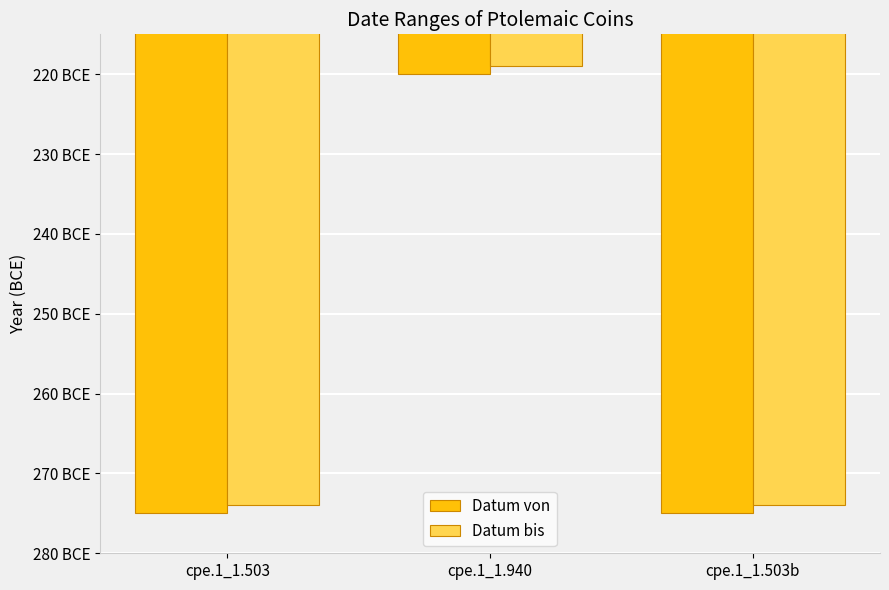

What is the difference between the maximum and minimum values in the Datum bis series?

55